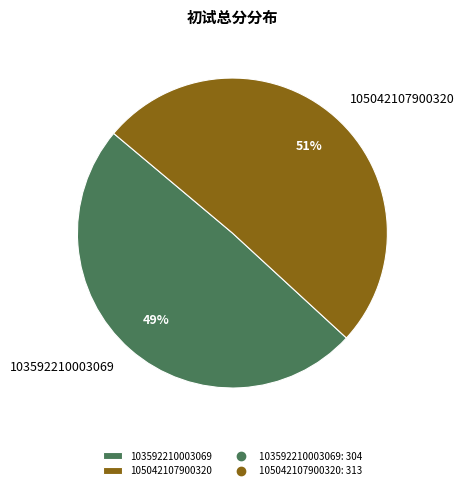

Is it true that 105042107900320 is 51% of the pie?

True